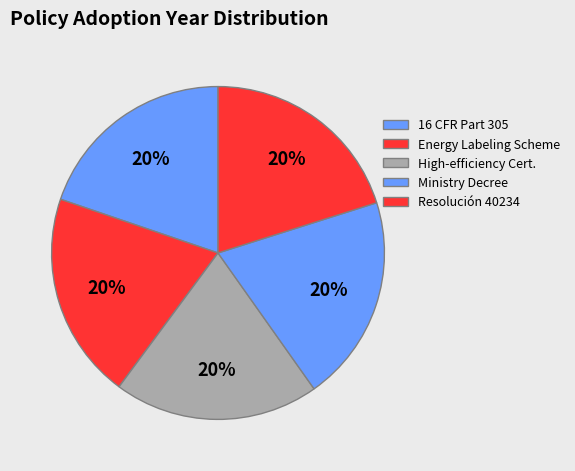

Count the number of slices in the pie.

5